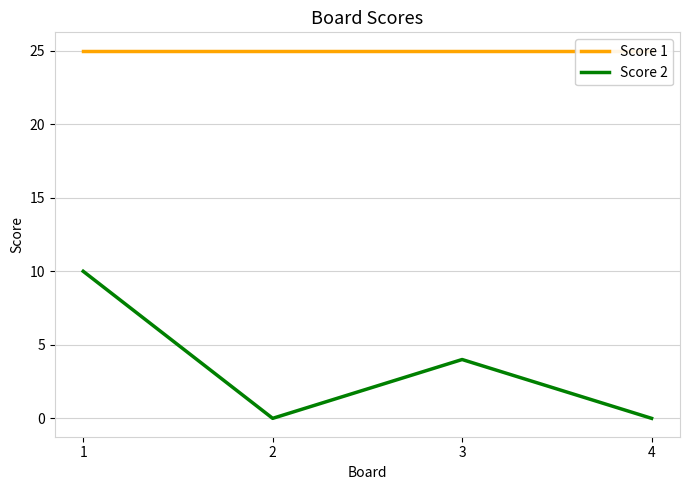

Which category has the highest value in the Score 1 series?

1